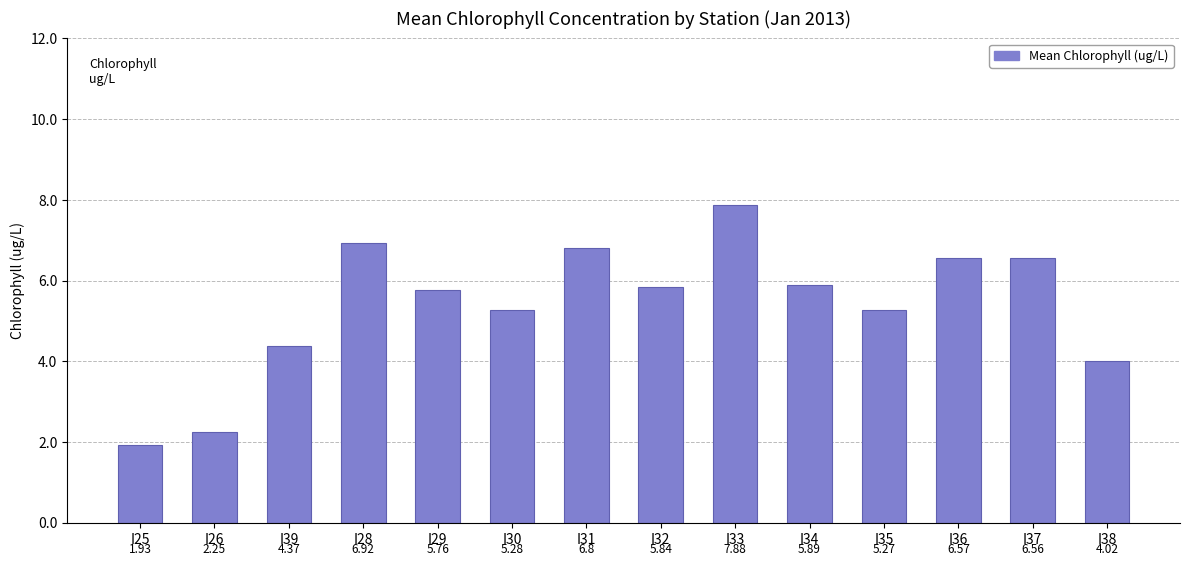

What is the change in value from I37 to I38?

-2.5